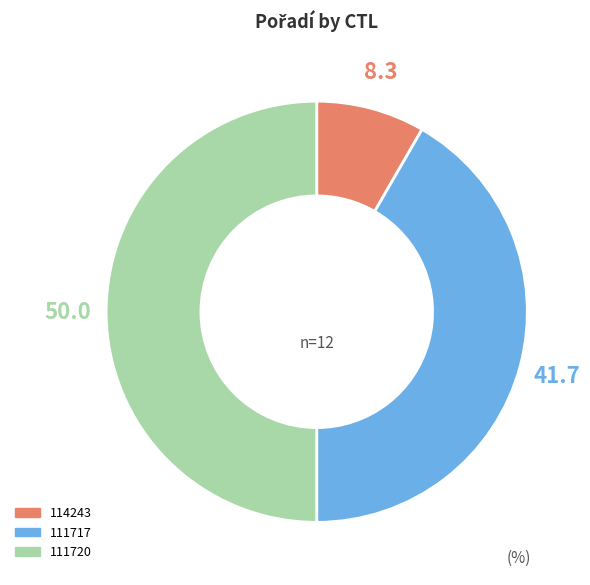

How many slices are in this pie chart?

3